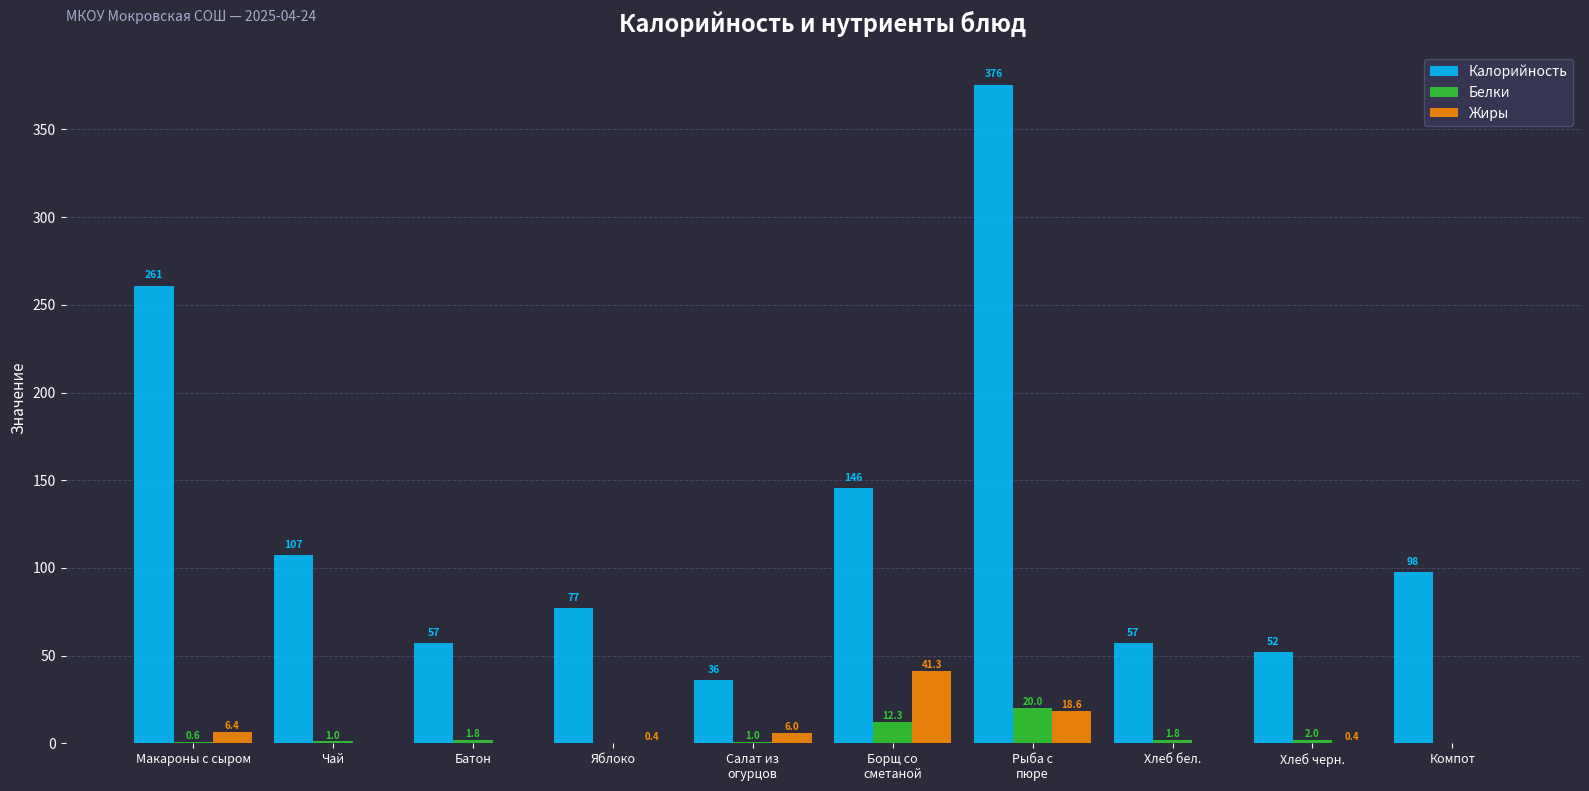

What is the sum of all Калорийность values?

1267.0